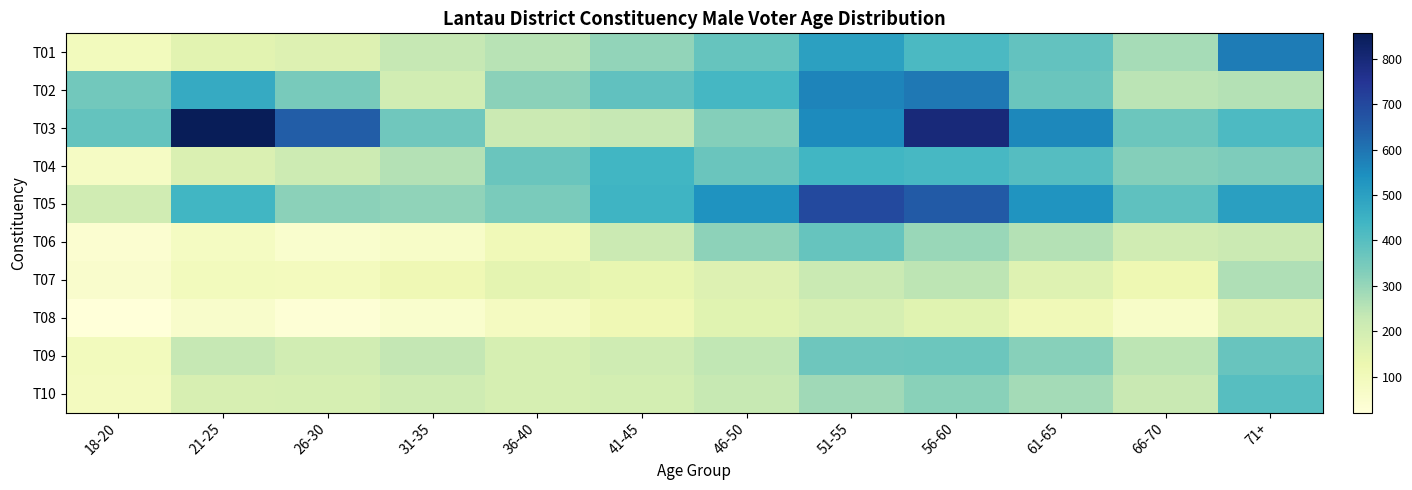

At which category is the sum across all series the highest?

56-60